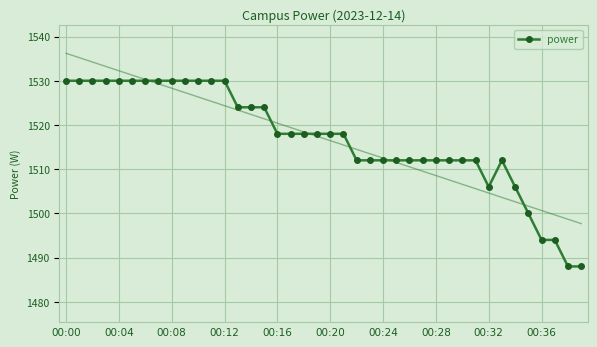

Reading right to left, what are all the values shown in this chart?

1488	1488	1494	1494	1500	1506	1512	1506	1512	1512	1512	1512	1512	1512	1512	1512	1512	1512	1518	1518	1518	1518	1518	1518	1524	1524	1524	1530	1530	1530	1530	1530	1530	1530	1530	1530	1530	1530	1530	1530